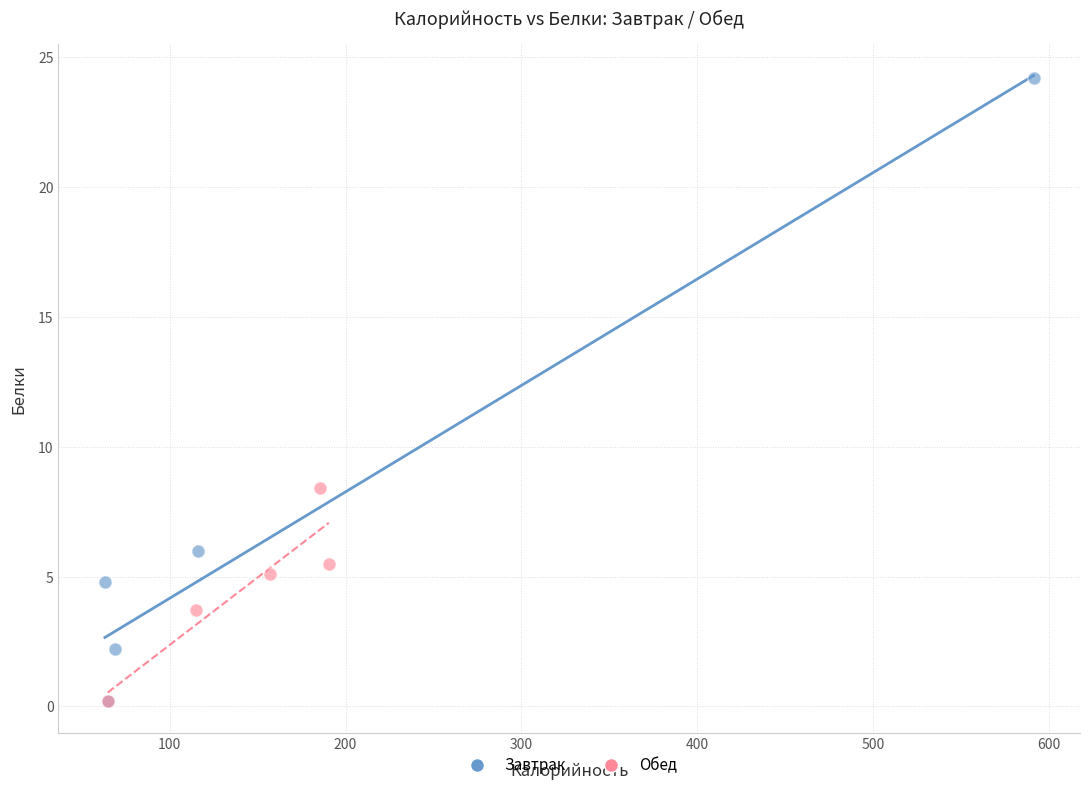

Which series contains the highest Y value?

Завтрак